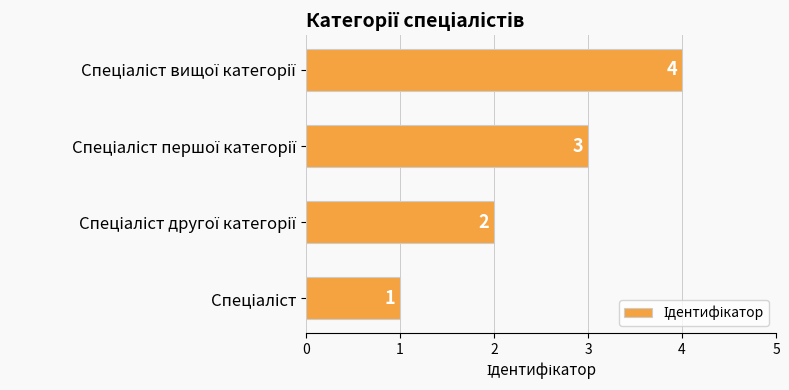

What is the difference between the maximum and minimum values?

3